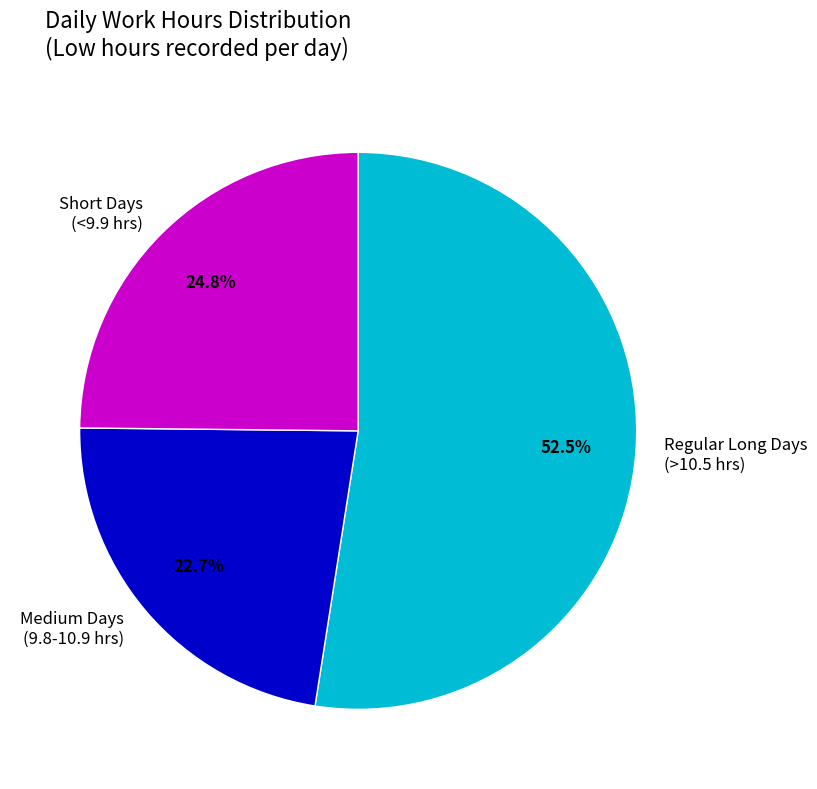

How many segments does this pie chart have?

3